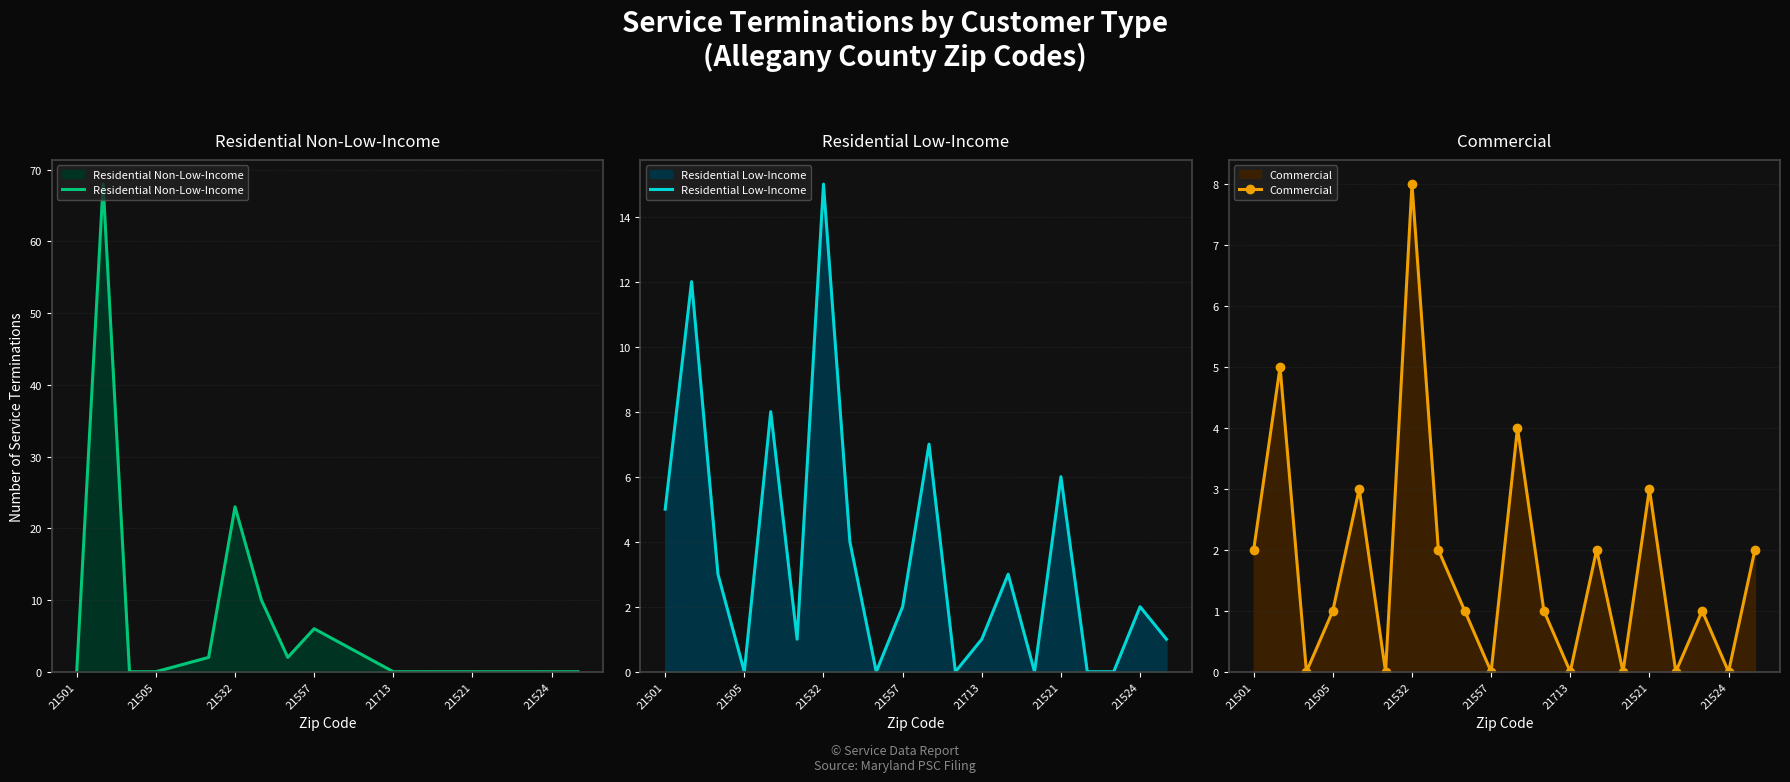

Where is Residential Non-Low-Income nearest to the value 34?

21532